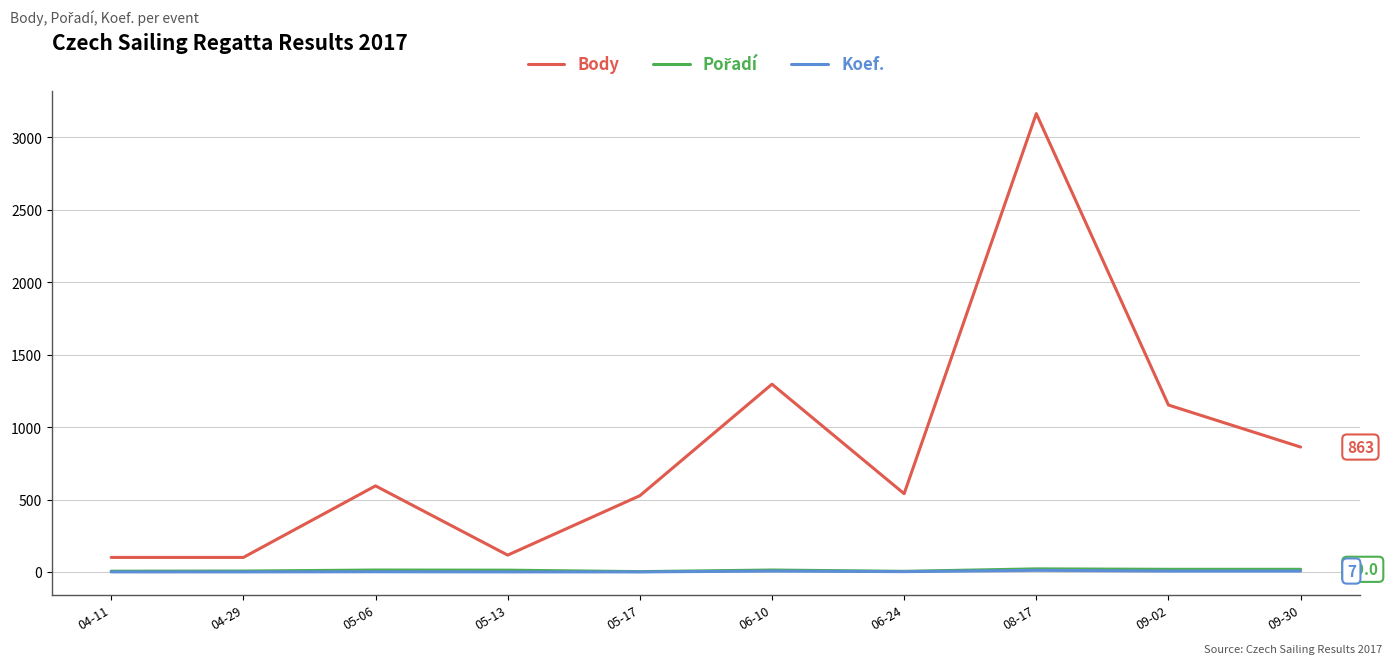

Which series has the largest total across all categories?

Body